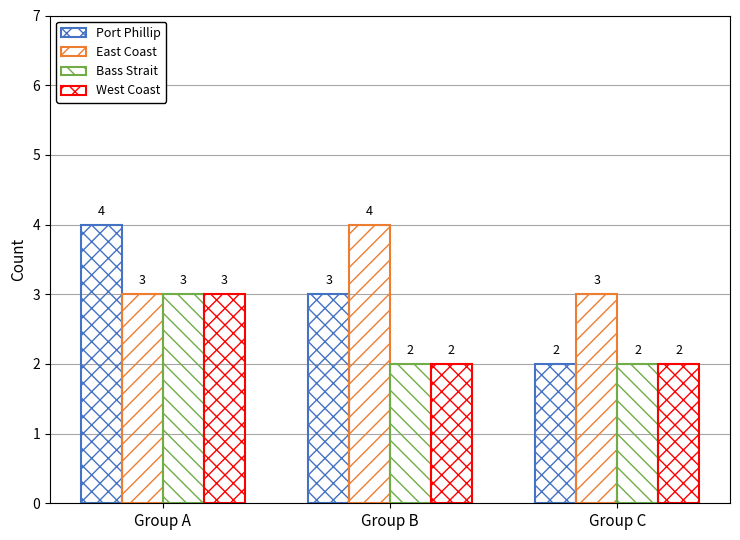

Reading left to right, extract all data points from this chart.

Port Phillip: Group A=4	Group B=3	Group C=2
East Coast: Group A=3	Group B=4	Group C=3
Bass Strait: Group A=3	Group B=2	Group C=2
West Coast: Group A=3	Group B=2	Group C=2